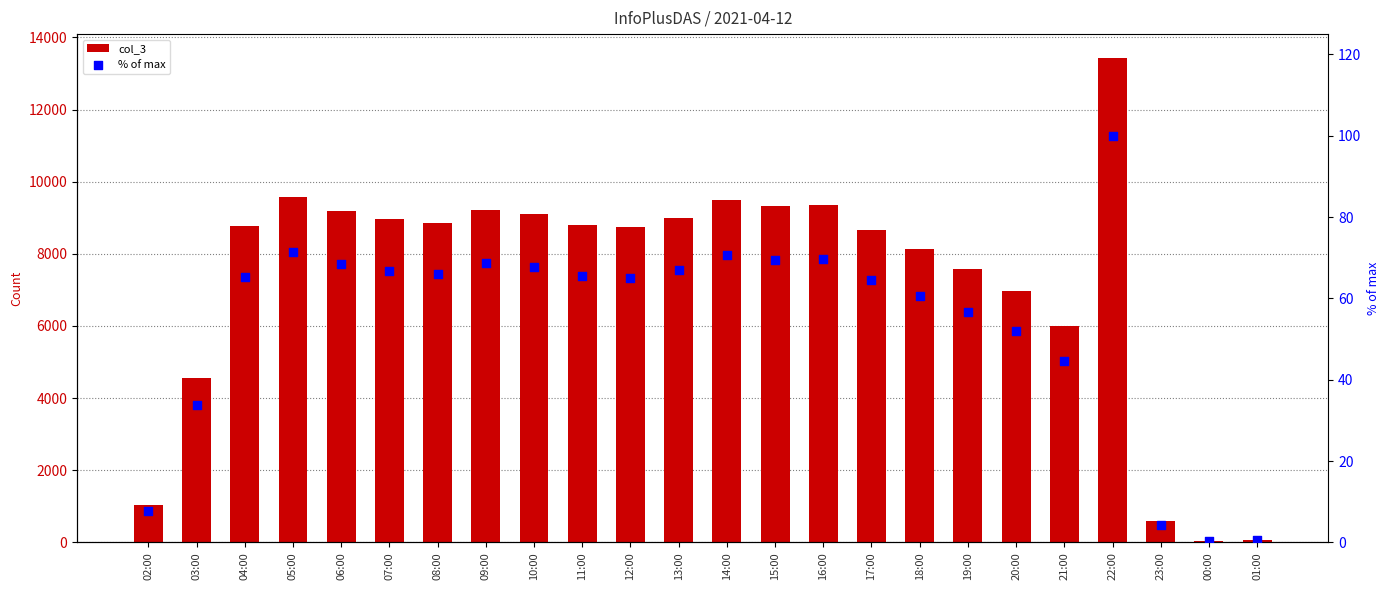

Which series reaches the maximum Y coordinate?

col_3